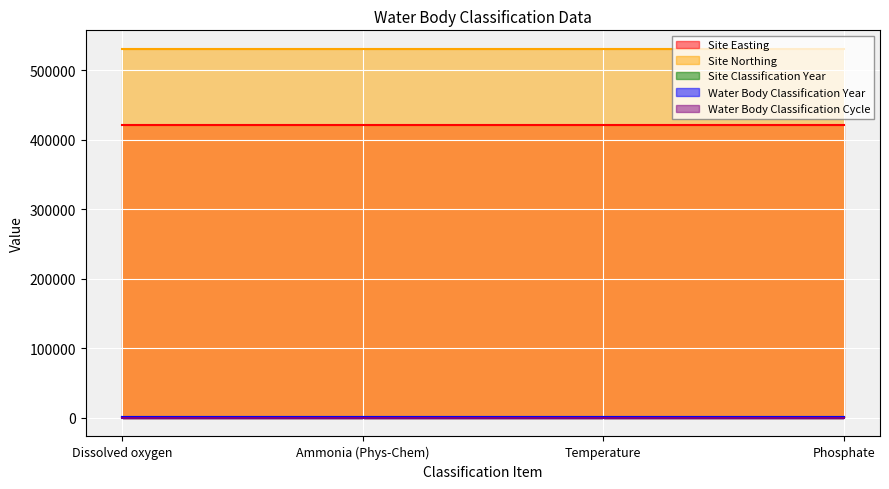

What is the value of the Water Body Classification Year point at the 3rd from the left?

2009